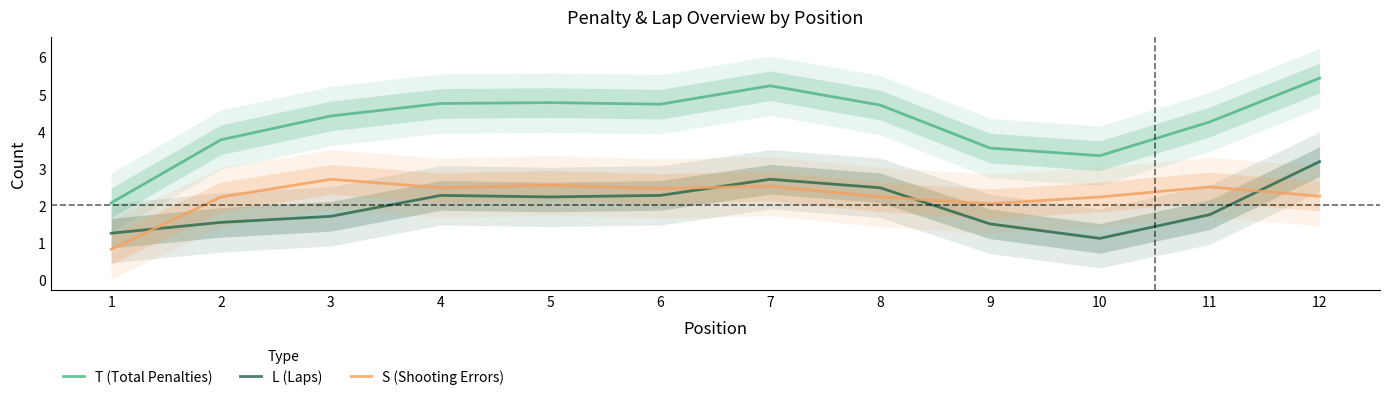

How many lines are shown in the chart?

3